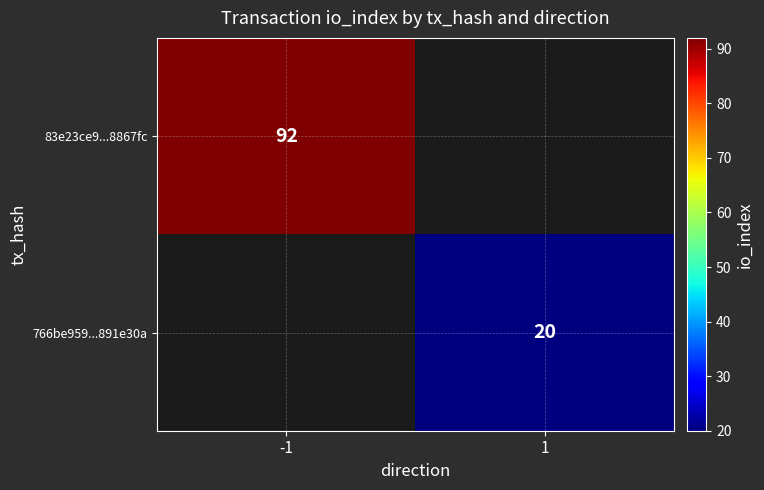

Is it true that 83e23ce9...8867fc equals 152 at -1?

False